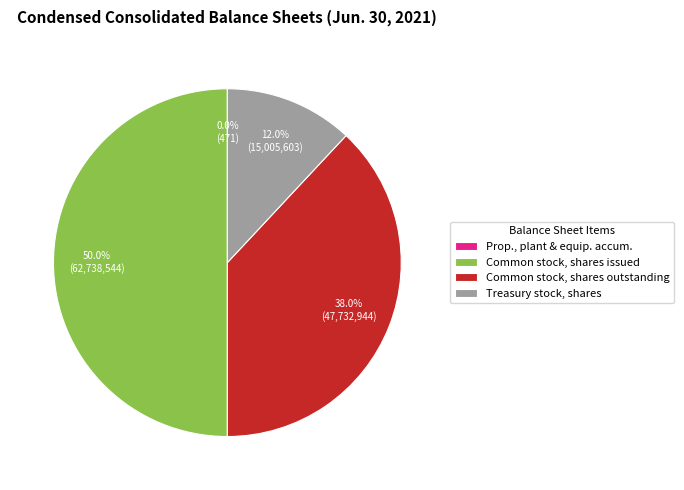

To the nearest percent, what portion does Common stock, shares issued represent?

50%